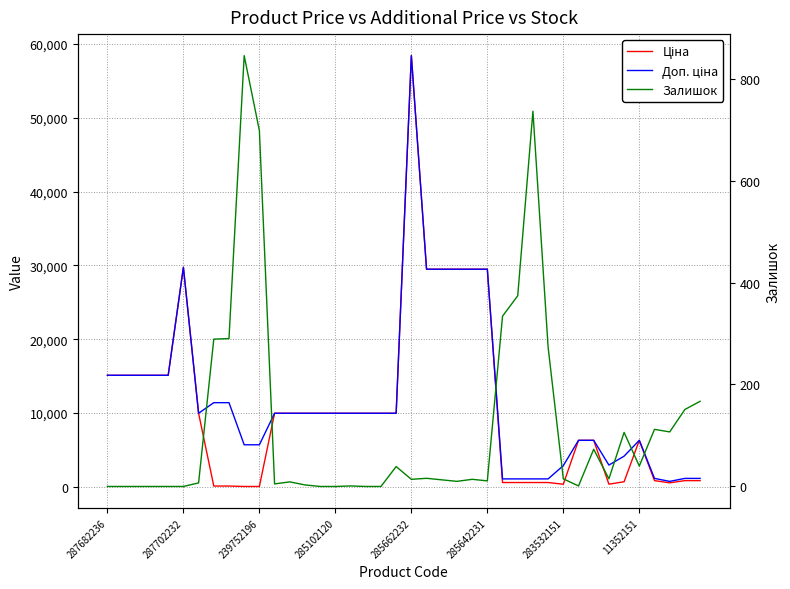

How many values in the Залишок series exceed 14?

19